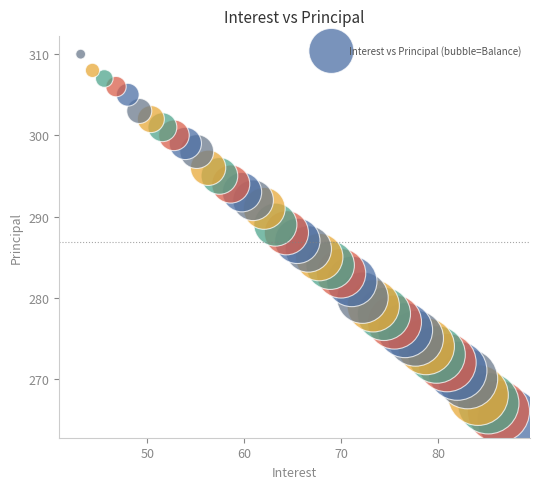

What is the range of Y values (max minus min)?

45